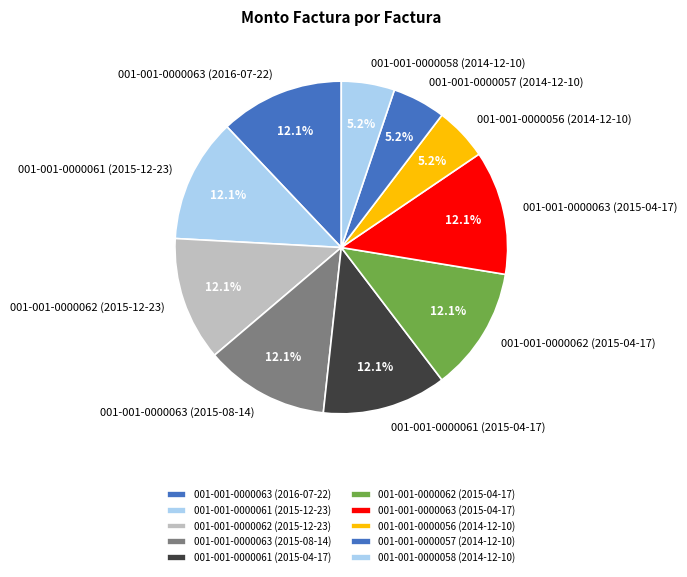

Do 001-001-0000062 (2015-12-23) and 001-001-0000056 (2014-12-10) together represent more than half of the pie?

No